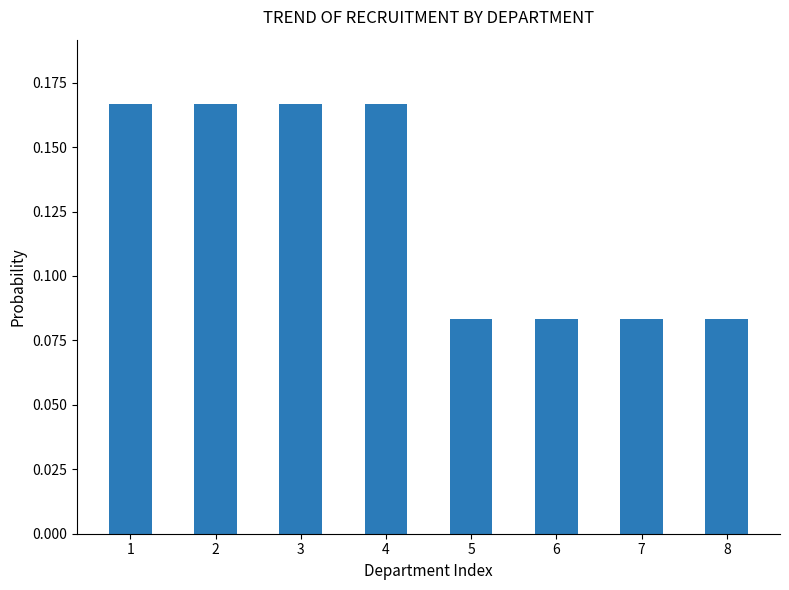

Which has a higher value, 6 or 3?

3